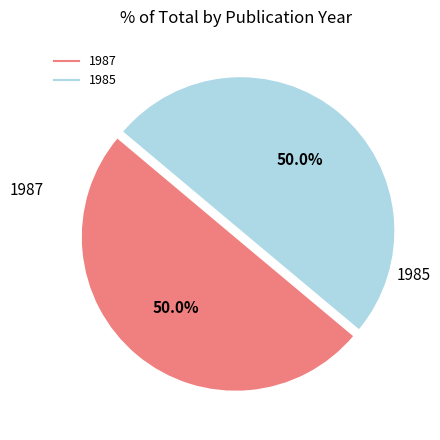

Do 1985 and 1987 together represent more than half of the pie?

Yes